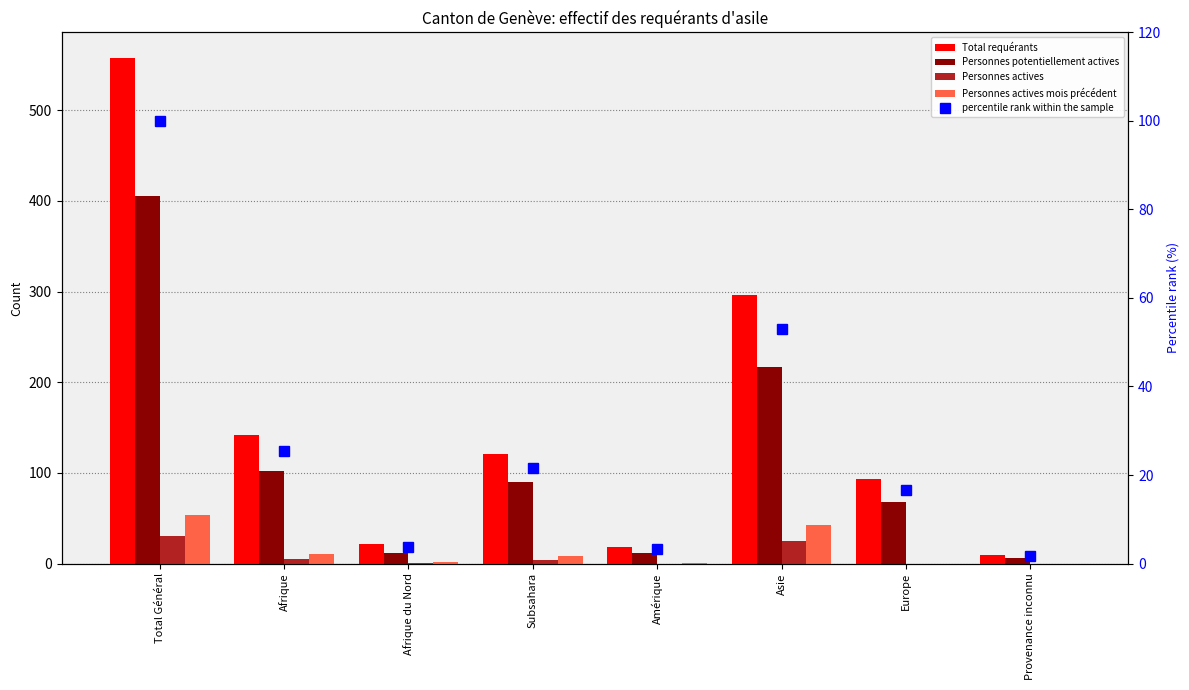

What is the difference between the highest and lowest values at Europe?

93.0